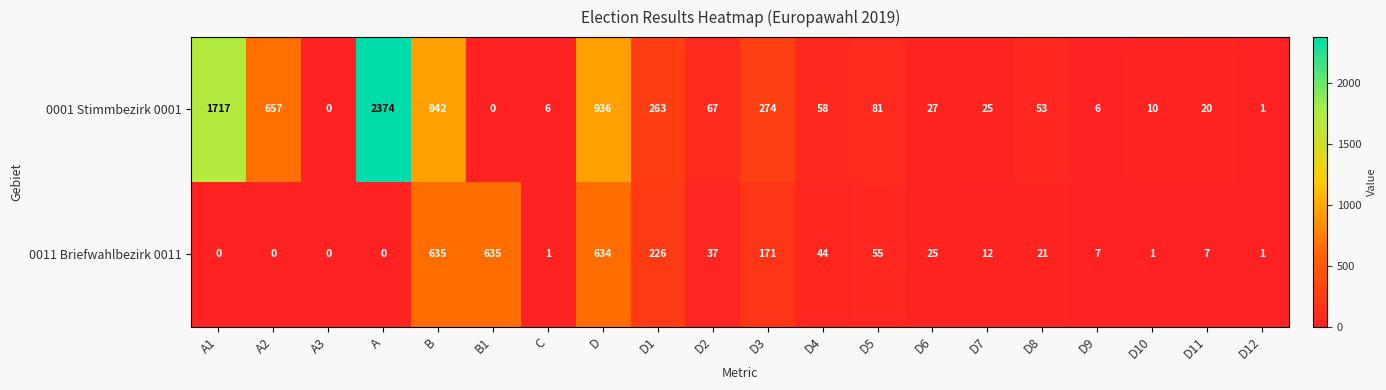

What is the spread (max minus min) of values at D1?

37